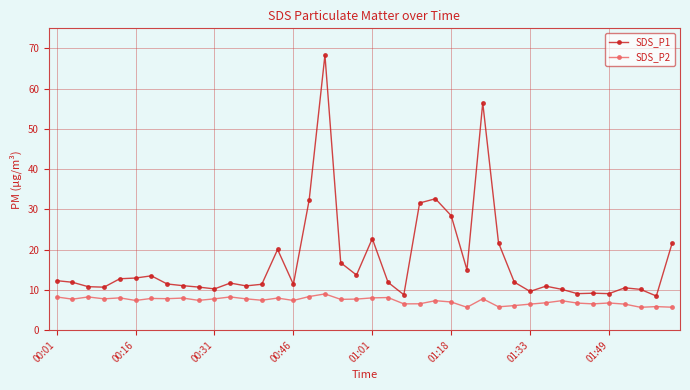

What is the minimum value shown in the chart?

5.7